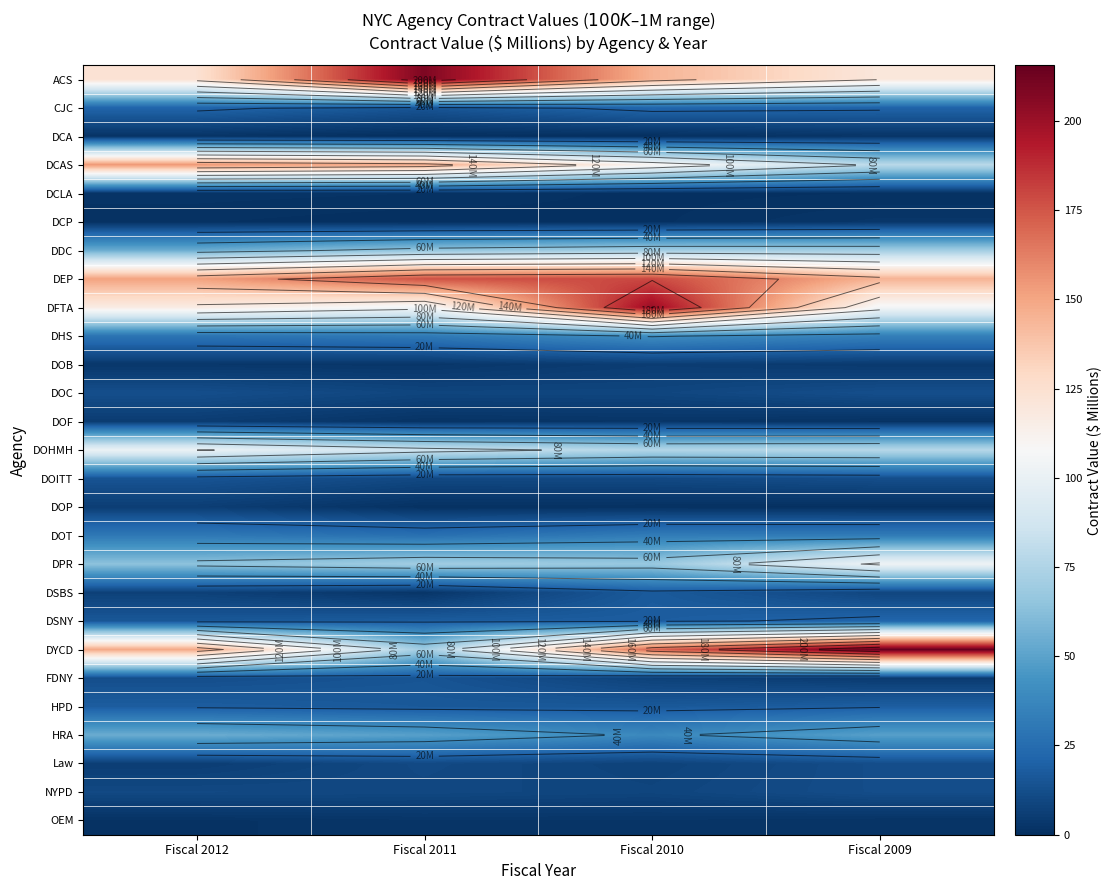

Where does the Law series first go above 10?

Fiscal 2011